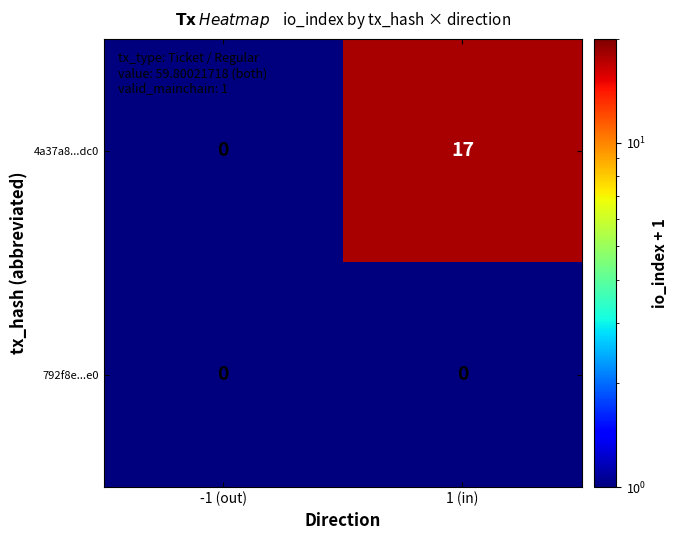

What is the total value across all series at 1 (in)?

17